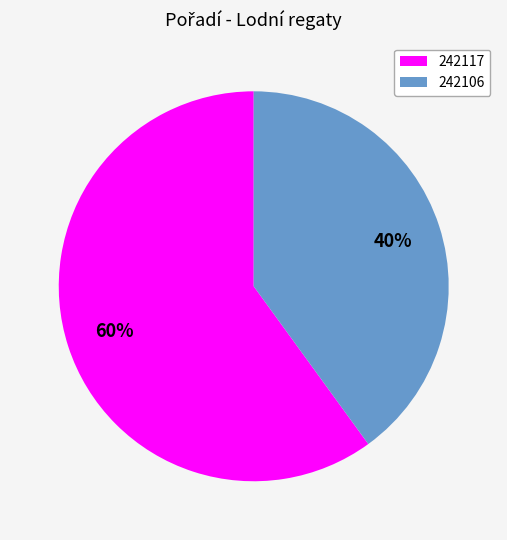

True or false: 242106 accounts for 40% of the total.

True